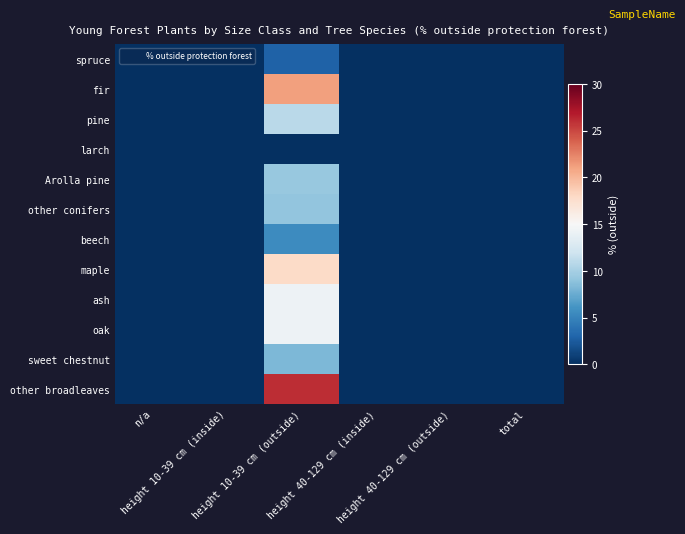

Reading right to left, extract all data points from this chart.

spruce: total=0.0	height 40-129 cm (outside)=0.0	height 40-129 cm (inside)=0.0	height 10-39 cm (outside)=2.9	height 10-39 cm (inside)=0.0	n/a=0.0
fir: total=0.0	height 40-129 cm (outside)=0.0	height 40-129 cm (inside)=0.0	height 10-39 cm (outside)=21.1	height 10-39 cm (inside)=0.0	n/a=0.0
pine: total=0.0	height 40-129 cm (outside)=0.0	height 40-129 cm (inside)=0.0	height 10-39 cm (outside)=11.0	height 10-39 cm (inside)=0.0	n/a=0.0
larch: total=0.0	height 40-129 cm (outside)=0.0	height 40-129 cm (inside)=0.0	height 10-39 cm (outside)=0.0	height 10-39 cm (inside)=0.0	n/a=0.0
Arolla pine: total=0.0	height 40-129 cm (outside)=0.0	height 40-129 cm (inside)=0.0	height 10-39 cm (outside)=9.3	height 10-39 cm (inside)=0.0	n/a=0.0
other conifers: total=0.0	height 40-129 cm (outside)=0.0	height 40-129 cm (inside)=0.0	height 10-39 cm (outside)=9.1	height 10-39 cm (inside)=0.0	n/a=0.0
beech: total=0.0	height 40-129 cm (outside)=0.0	height 40-129 cm (inside)=0.0	height 10-39 cm (outside)=5.6	height 10-39 cm (inside)=0.0	n/a=0.0
maple: total=0.0	height 40-129 cm (outside)=0.0	height 40-129 cm (inside)=0.0	height 10-39 cm (outside)=17.9	height 10-39 cm (inside)=0.0	n/a=0.0
ash: total=0.0	height 40-129 cm (outside)=0.0	height 40-129 cm (inside)=0.0	height 10-39 cm (outside)=14.2	height 10-39 cm (inside)=0.0	n/a=0.0
oak: total=0.0	height 40-129 cm (outside)=0.0	height 40-129 cm (inside)=0.0	height 10-39 cm (outside)=14.2	height 10-39 cm (inside)=0.0	n/a=0.0
sweet chestnut: total=0.0	height 40-129 cm (outside)=0.0	height 40-129 cm (inside)=0.0	height 10-39 cm (outside)=8.3	height 10-39 cm (inside)=0.0	n/a=0.0
other broadleaves: total=0.0	height 40-129 cm (outside)=0.0	height 40-129 cm (inside)=0.0	height 10-39 cm (outside)=26.1	height 10-39 cm (inside)=0.0	n/a=0.0